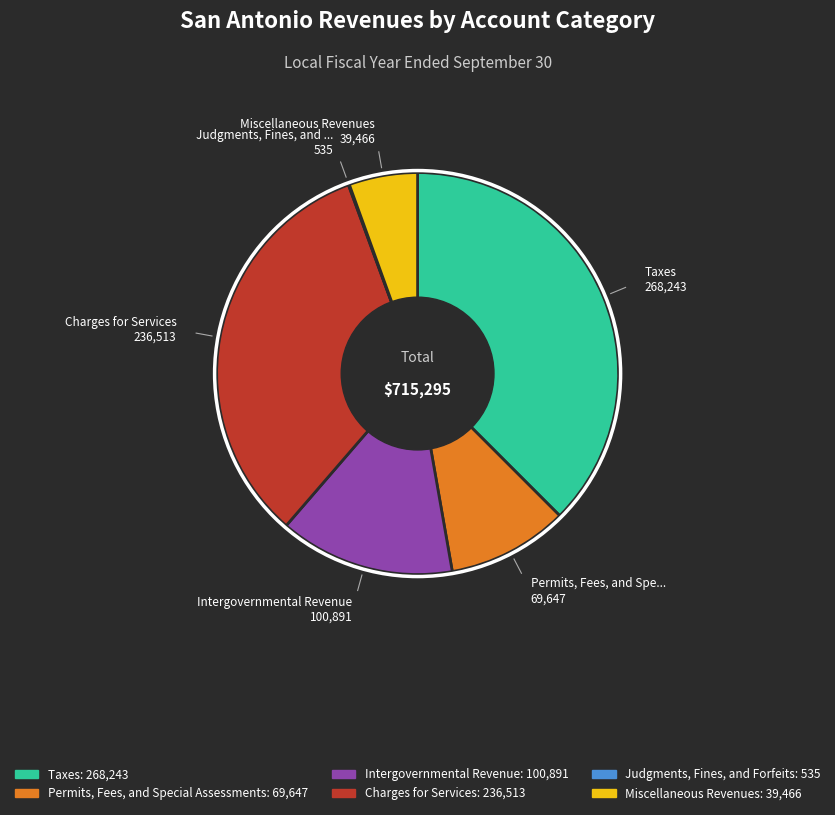

Between Intergovernmental Revenue and Taxes, which is larger?

Taxes